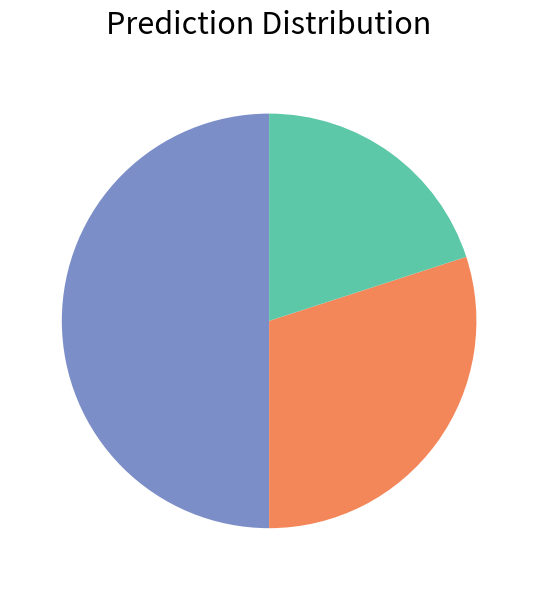

To the nearest percent, what is the average slice percentage?

33%